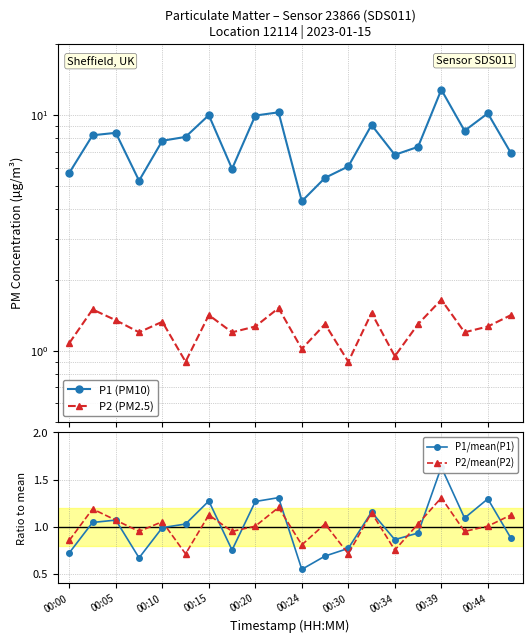

How many values in the P1 (PM10) series are below 8?

10